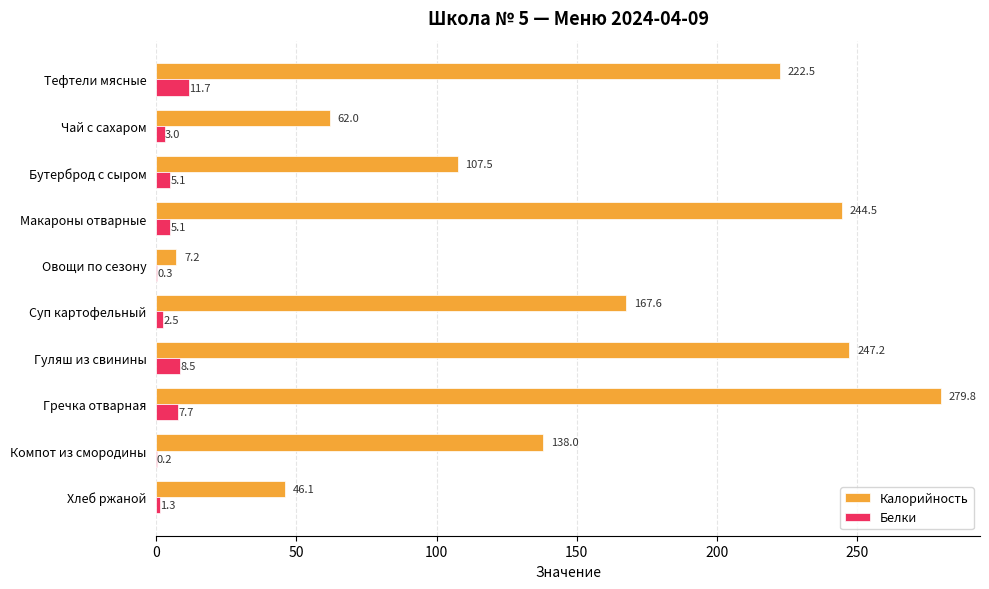

Which category has the highest value across all series?

Гречка отварная